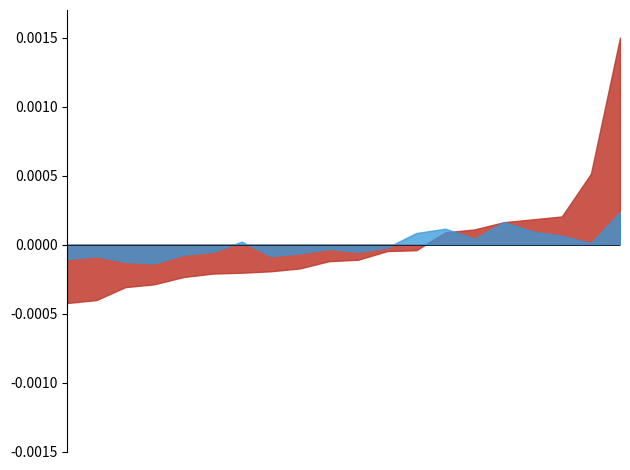

How many interior local valleys does the P1 series have?

5